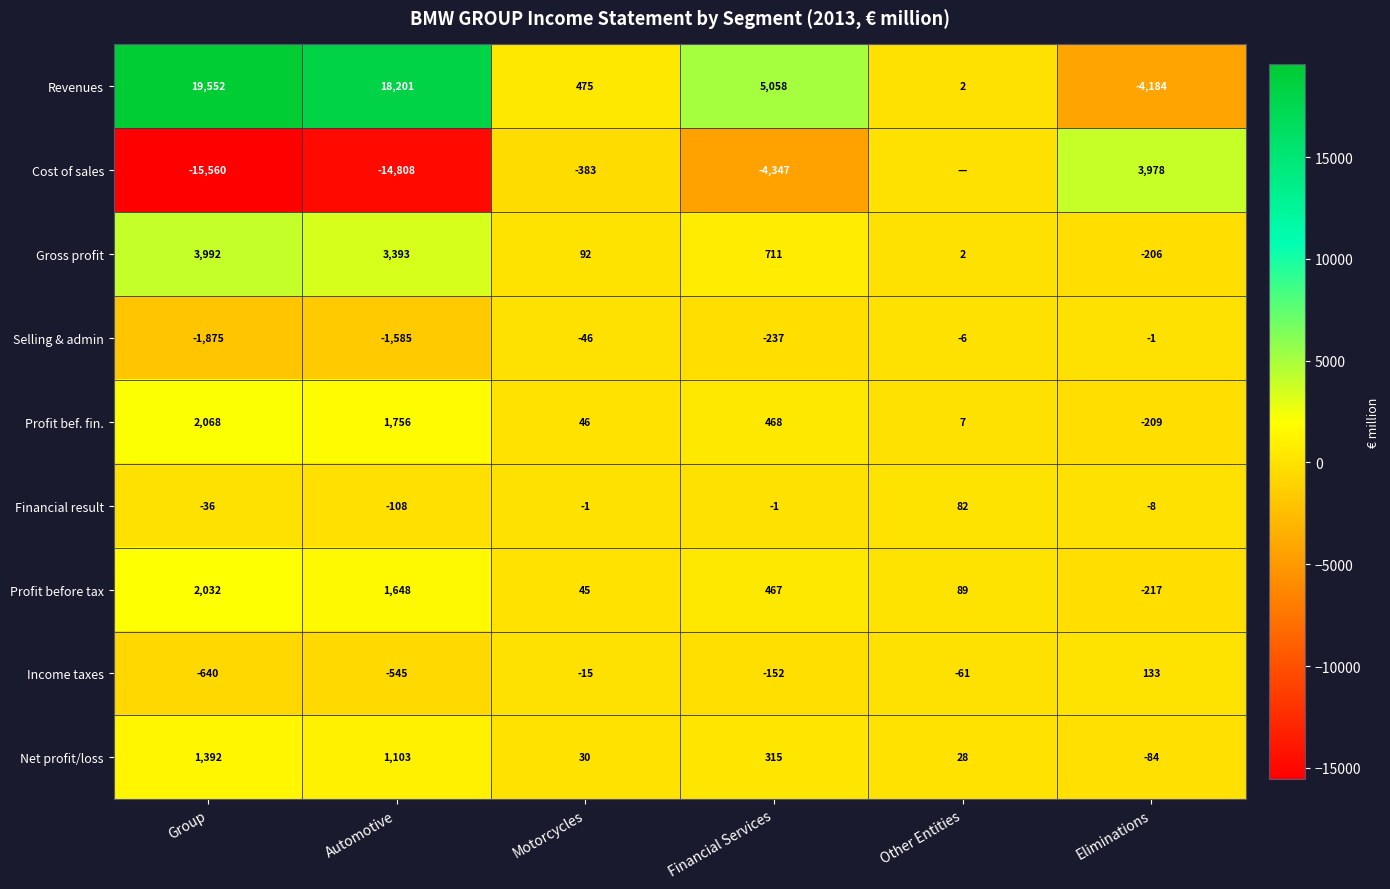

What is the spread (max minus min) of values at Automotive?

33009